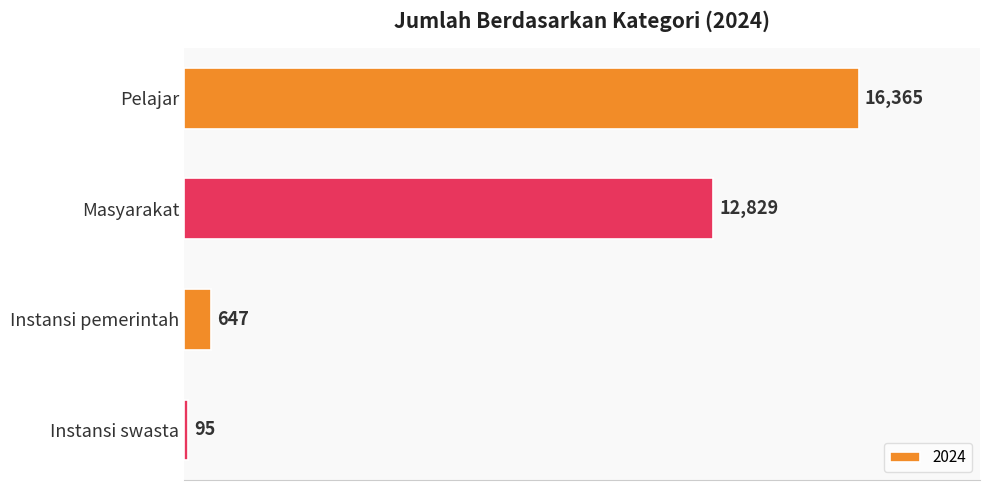

Is it true that the value at Masyarakat is 6569?

False